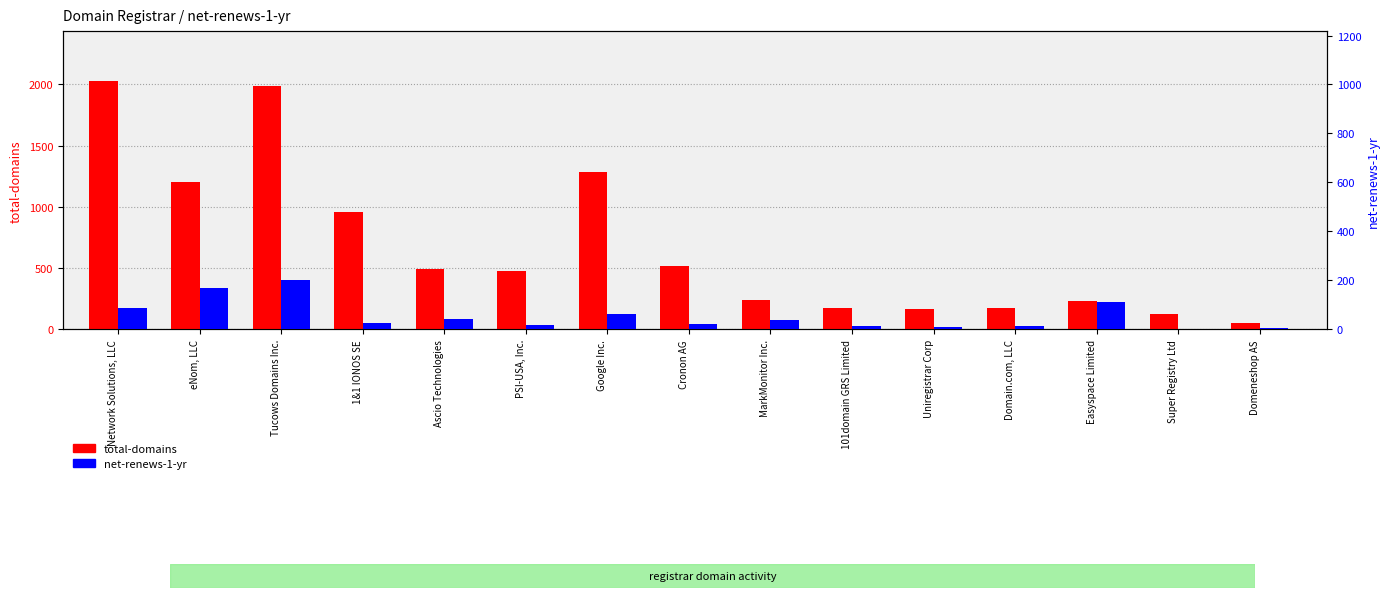

What is the value of the net-renews-1-yr bar at the 5th from the left?

44